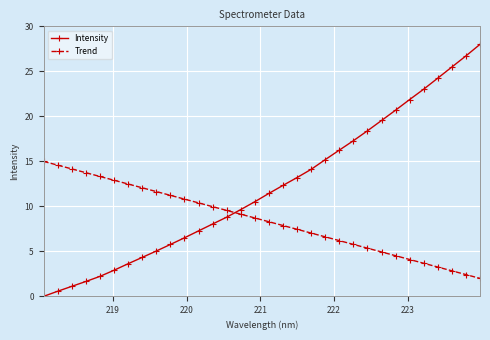

What is the sum of all Trend values?

272.0